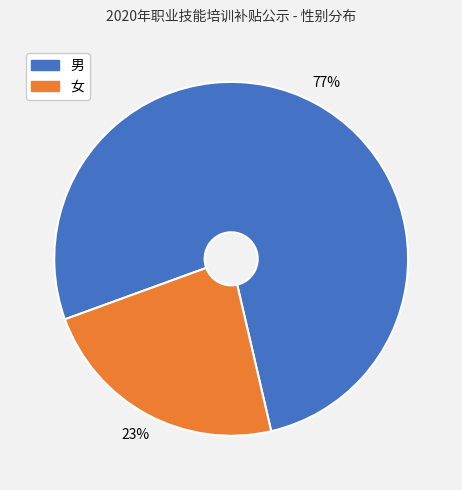

To the nearest percent, what is the average slice percentage?

50%